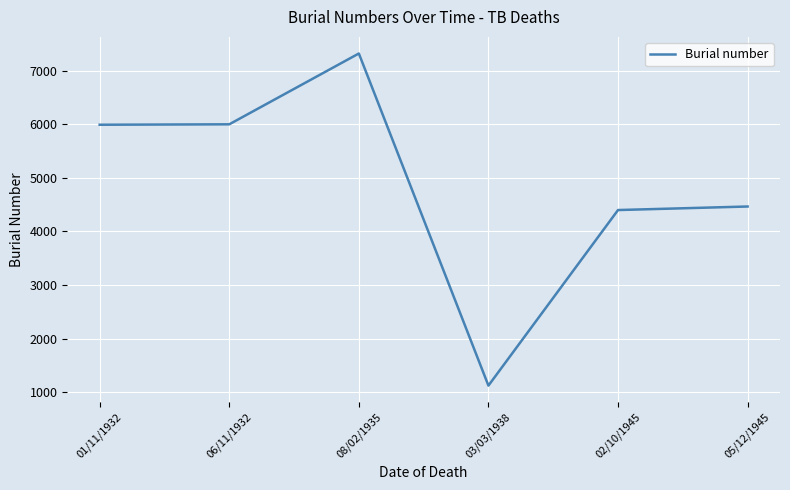

Is this an area chart (filled region under the line)?

No